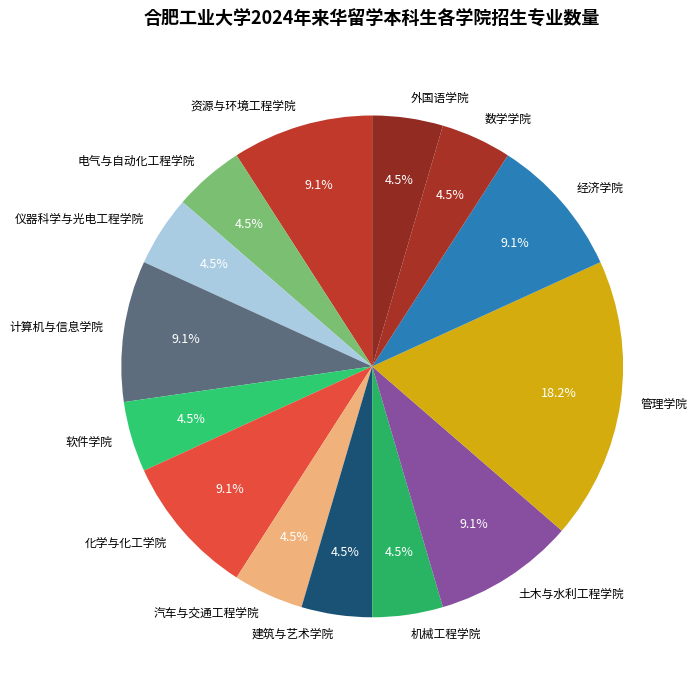

Count the number of slices in the pie.

14